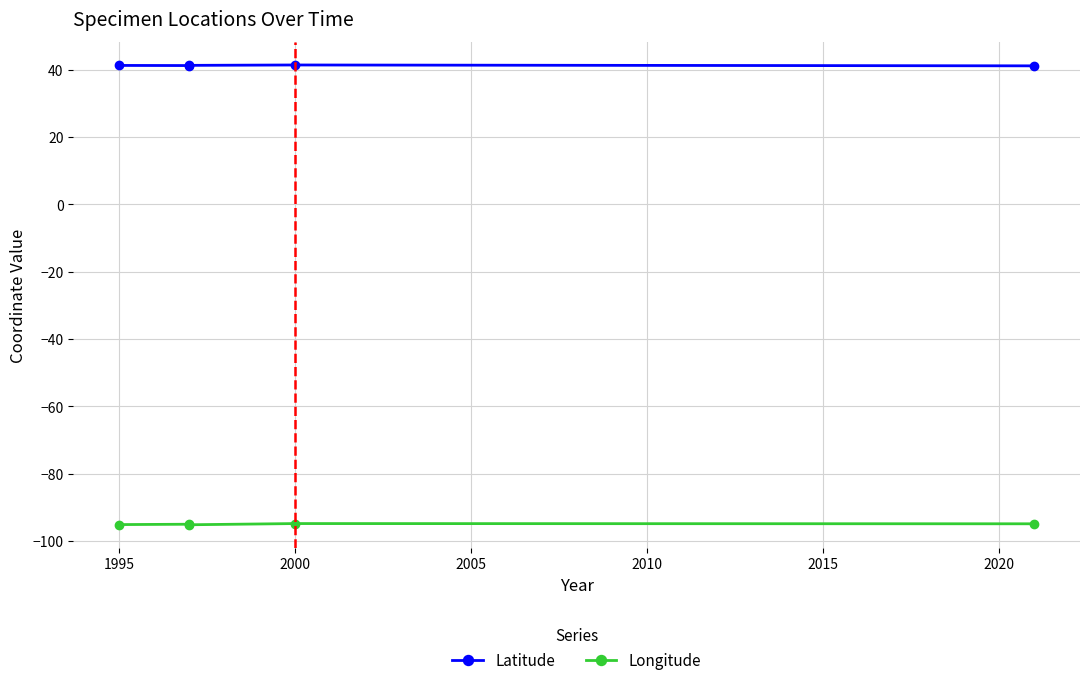

What is the difference between the second highest and minimum values in the Latitude series?

0.1